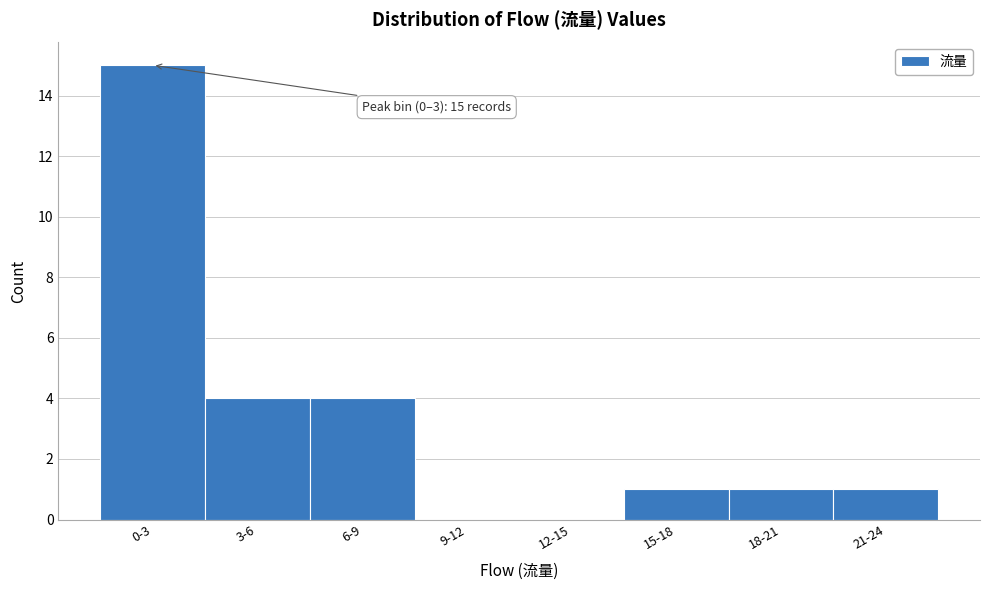

Reading left to right, what are all the values shown in this chart?

0-3=15	3-6=4	6-9=4	9-12=0	12-15=0	15-18=1	18-21=1	21-24=1